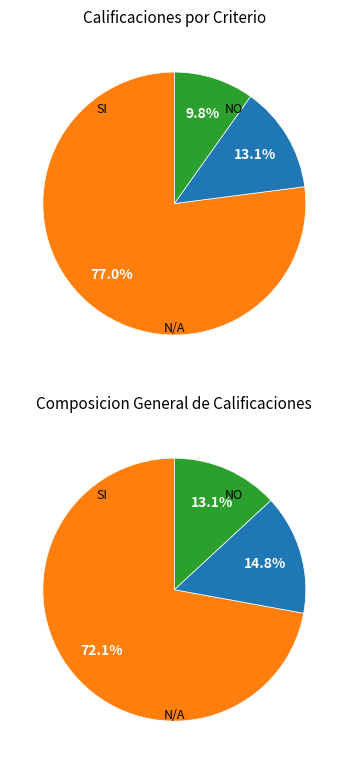

Which category has the smallest portion of the pie?

N/A